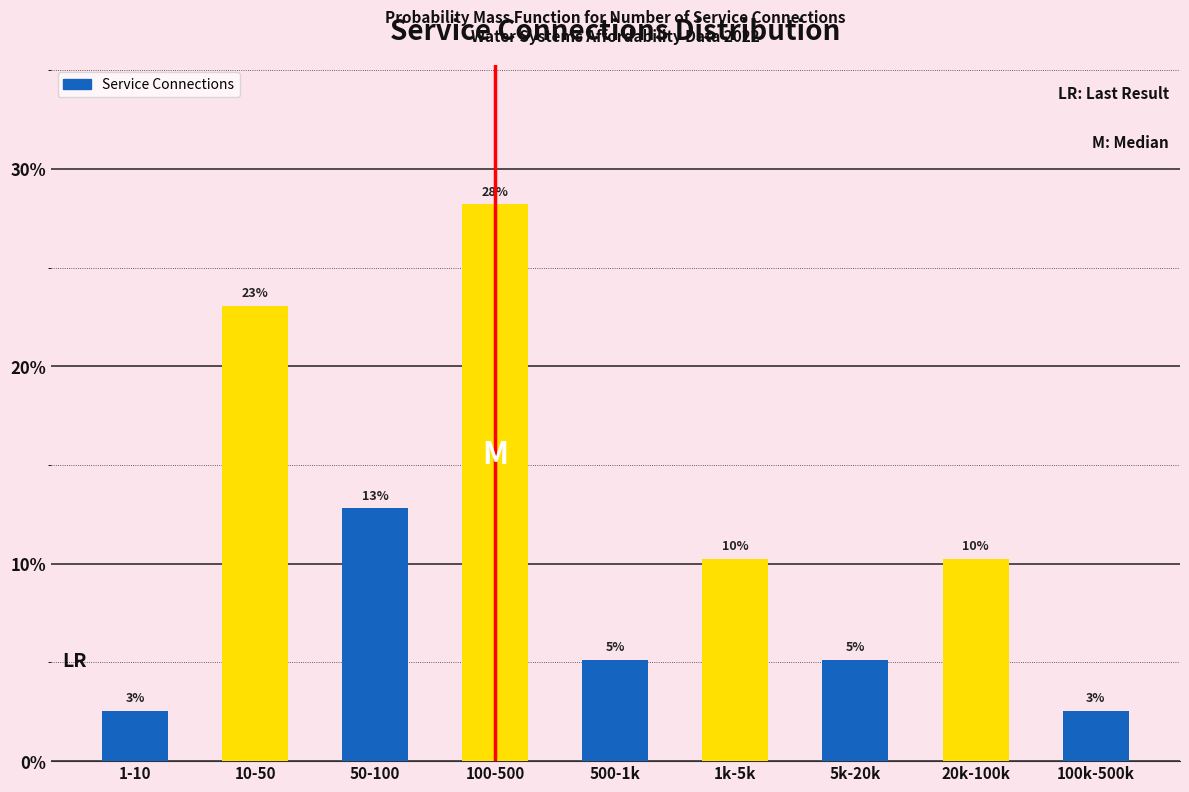

Does the chart contain any negative values?

No